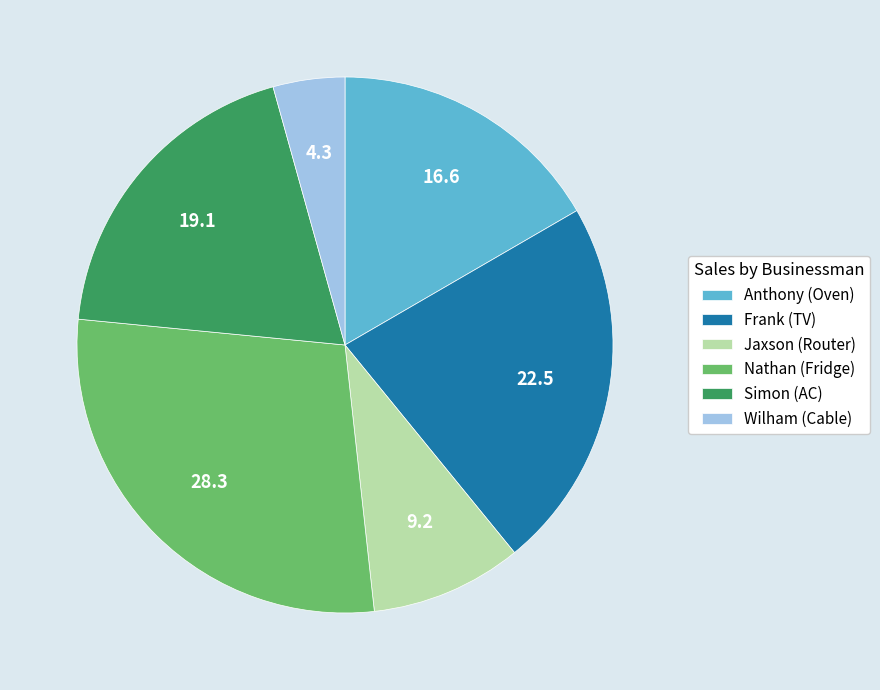

Combined, do Anthony (Oven) and Nathan (Fridge) account for over 50%?

No